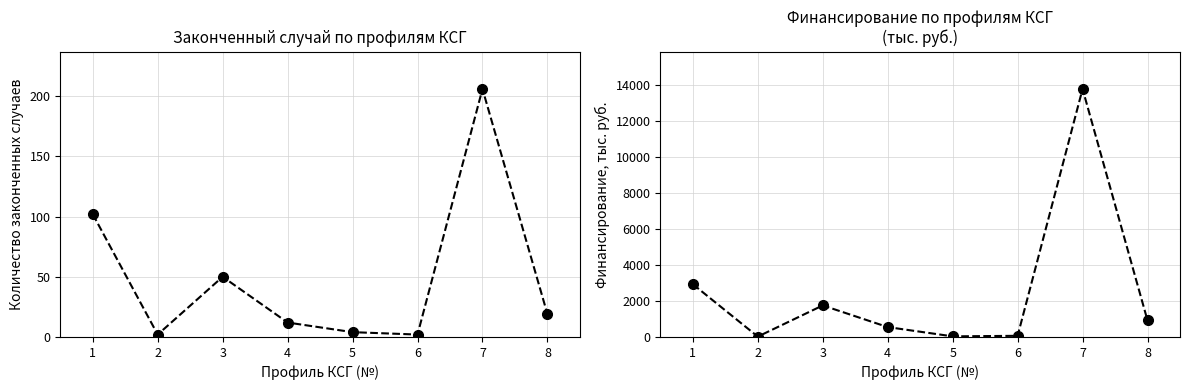

Is it true that Финансирование, тыс. руб. equals 64.2 at 6?

True